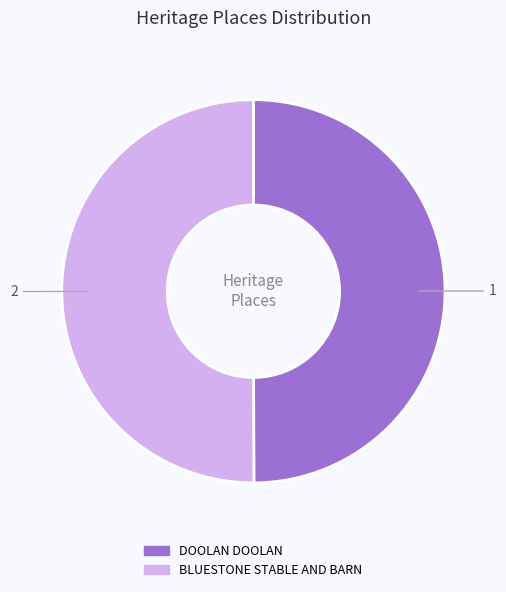

What is the ratio of the value at DOOLAN DOOLAN to the value at BLUESTONE STABLE AND BARN?

1.0